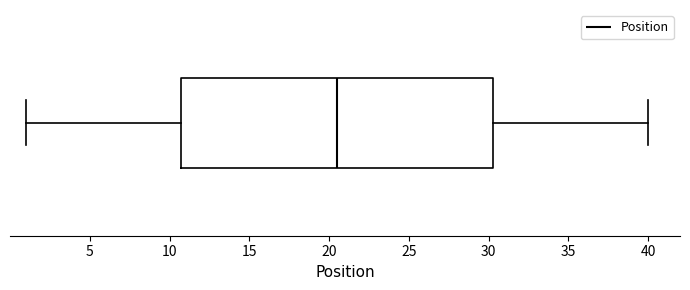

Where is the left edge of the box on the x-axis? The values are not printed on the chart, so give them approximately, as read against the axis.

11.0